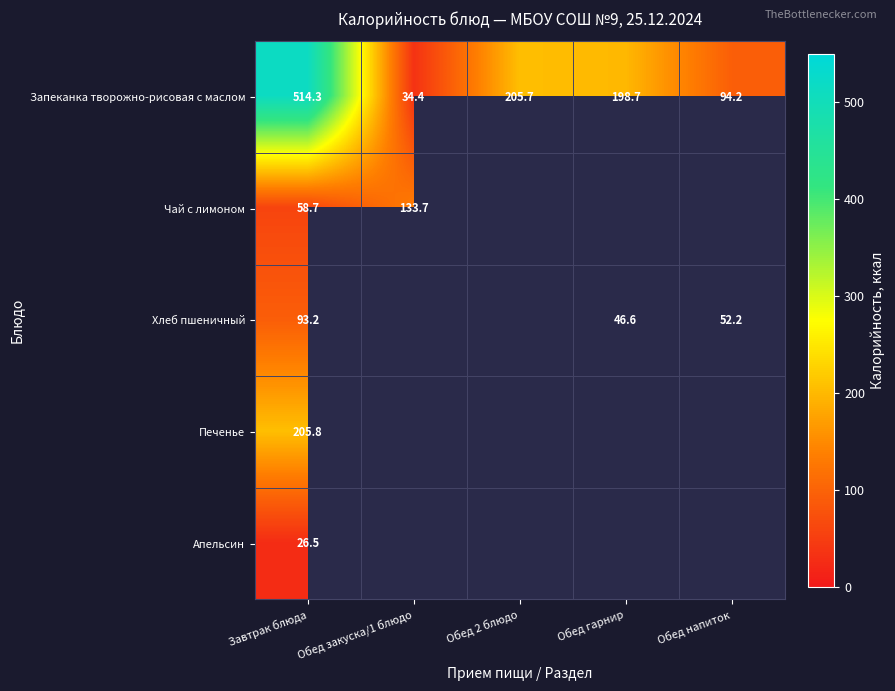

The Хлеб пшеничный series shows 52.2 at Обед напиток. True or false?

True